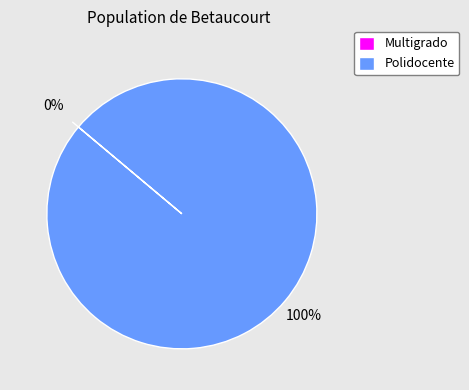

Which category has the biggest portion of the pie?

Polidocente